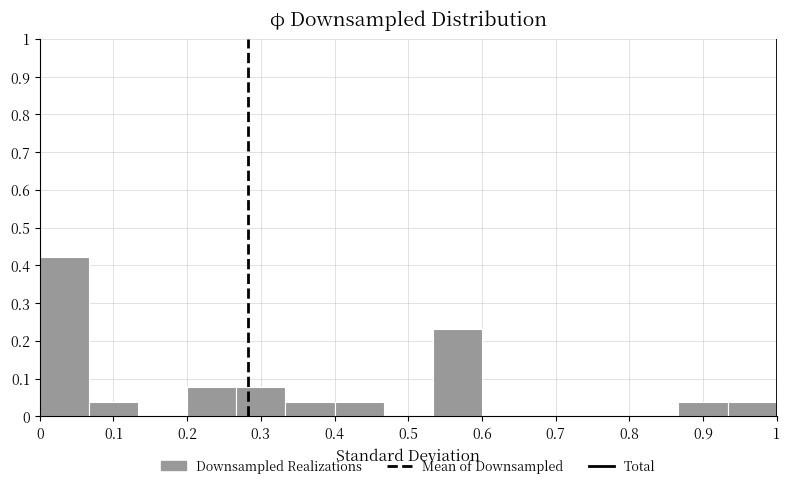

Reading left to right, list every bar in this chart as the range it spans on the x-axis followed by its height. Neither the bar edges nor the heights are printed on the chart, so give them approximately, as read against the axes.

0.00 to 0.07: 0.42
0.07 to 0.13: 0.04
0.13 to 0.20: 0
0.20 to 0.27: 0.08
0.27 to 0.33: 0.08
0.33 to 0.40: 0.04
0.40 to 0.47: 0.04
0.47 to 0.53: 0
0.53 to 0.60: 0.23
0.60 to 0.67: 0
0.67 to 0.73: 0
0.73 to 0.80: 0
0.80 to 0.87: 0
0.87 to 0.93: 0.04
0.93 to 1.00: 0.04